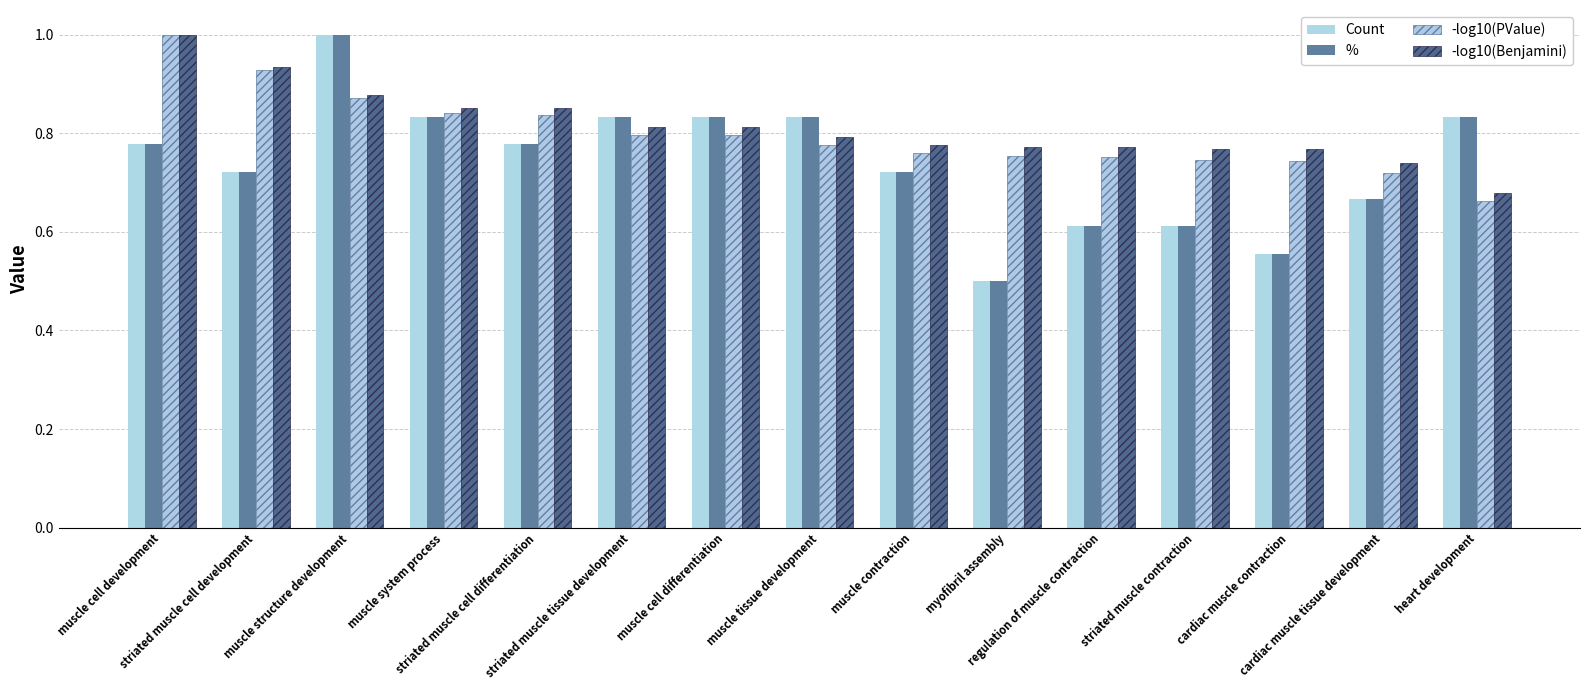

What is the approximate value of -log10(Benjamini) at striated muscle cell development?

0.9